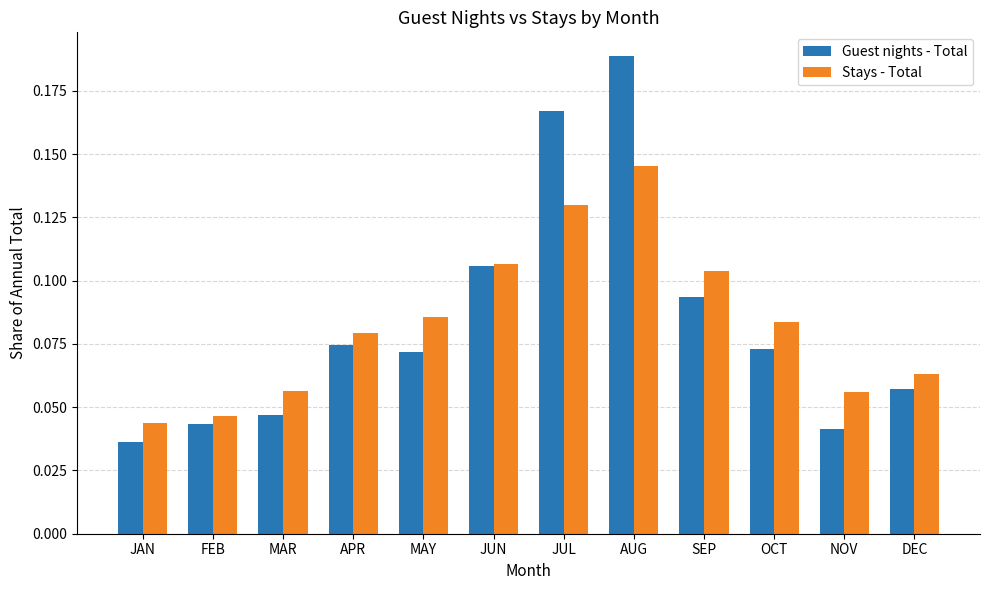

Which label corresponds to the smallest value in the chart?

JAN